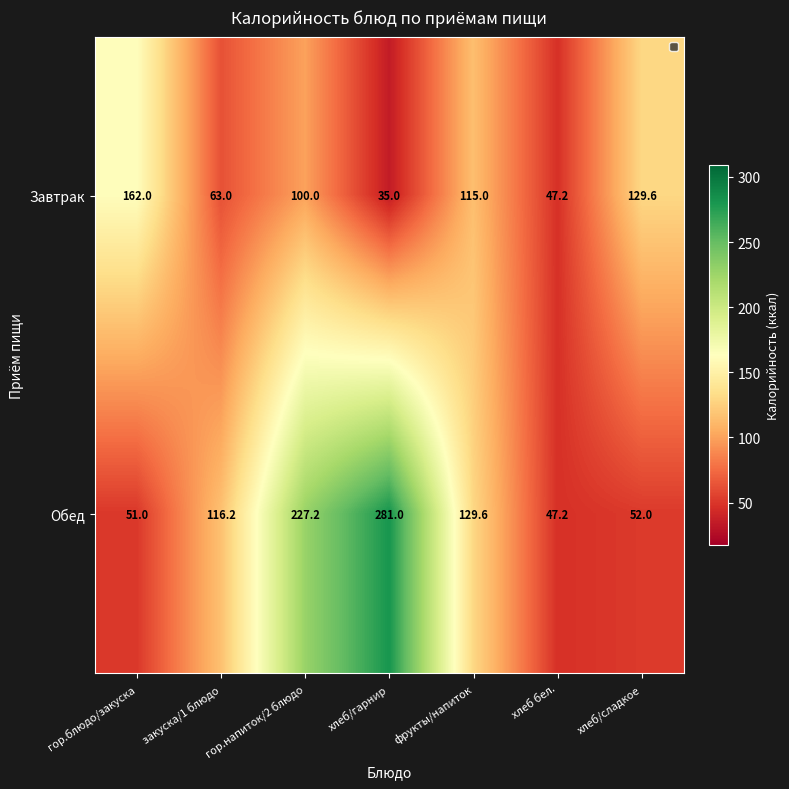

The value of Обед at хлеб бел. is 47.2. True or false?

True